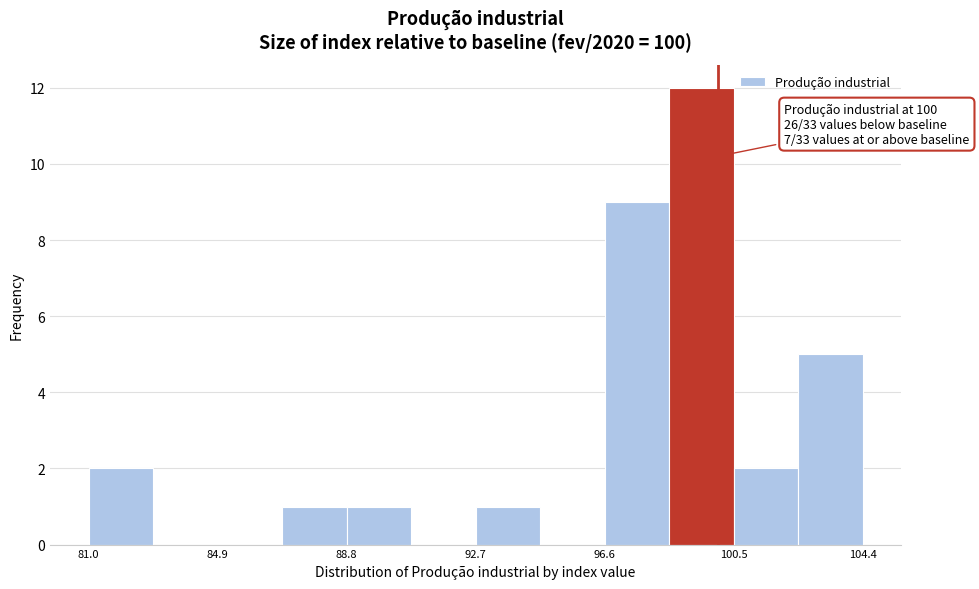

Read against the x-axis, roughly where is the centre of the tallest bar?

99.5